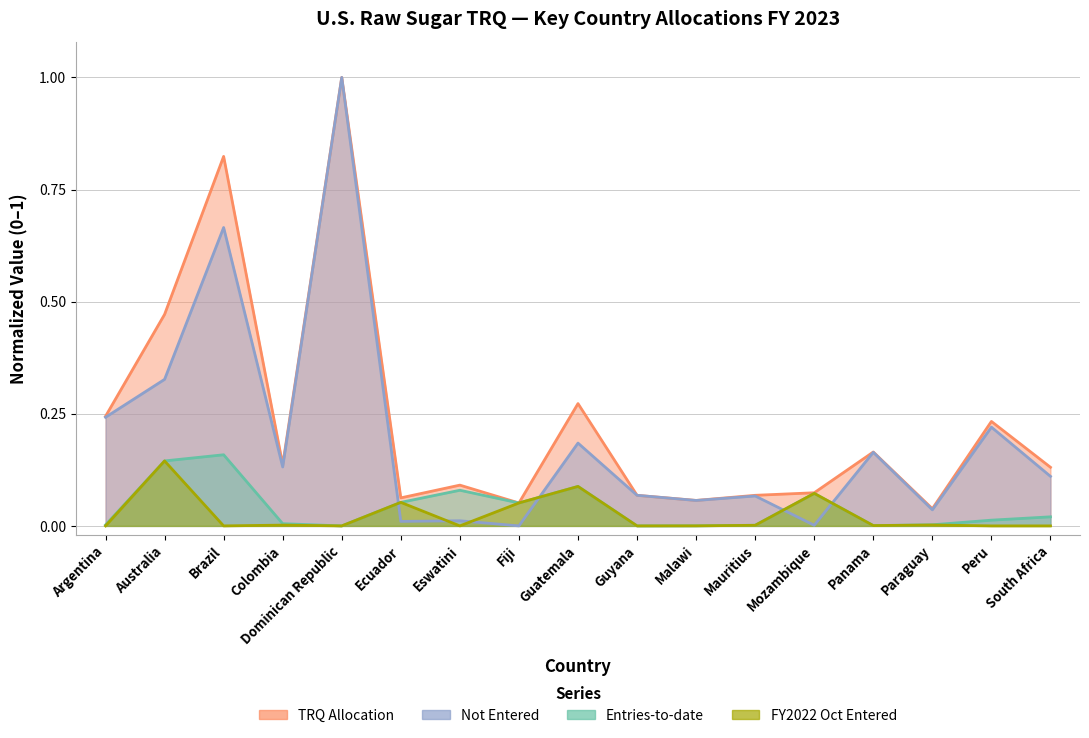

What is the label of the 9th point from the right?

Guatemala